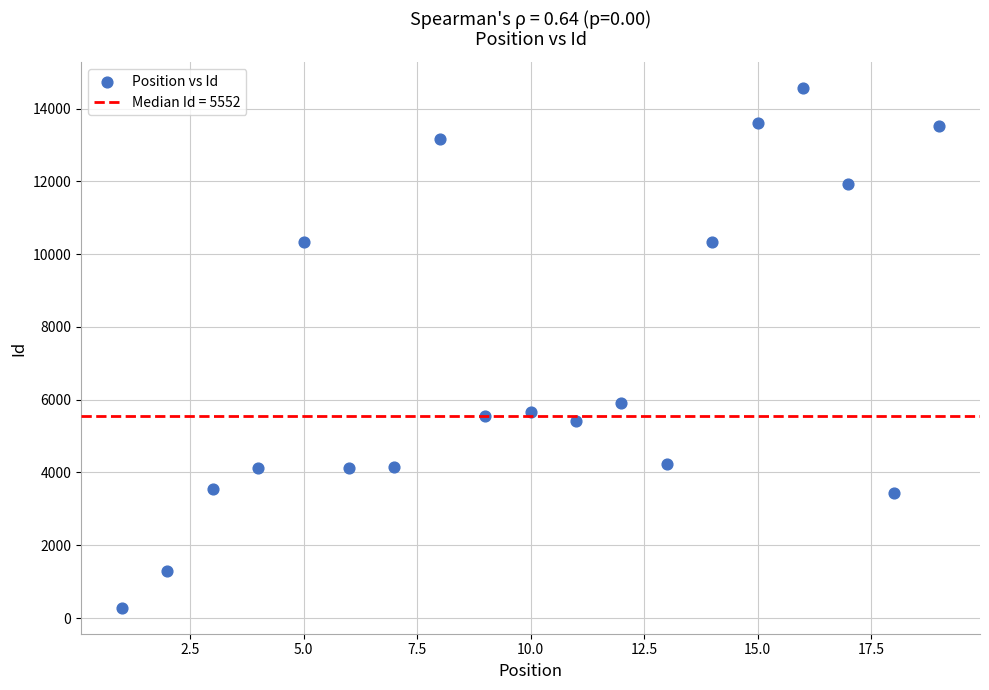

What is the range of X values (max minus min)?

18